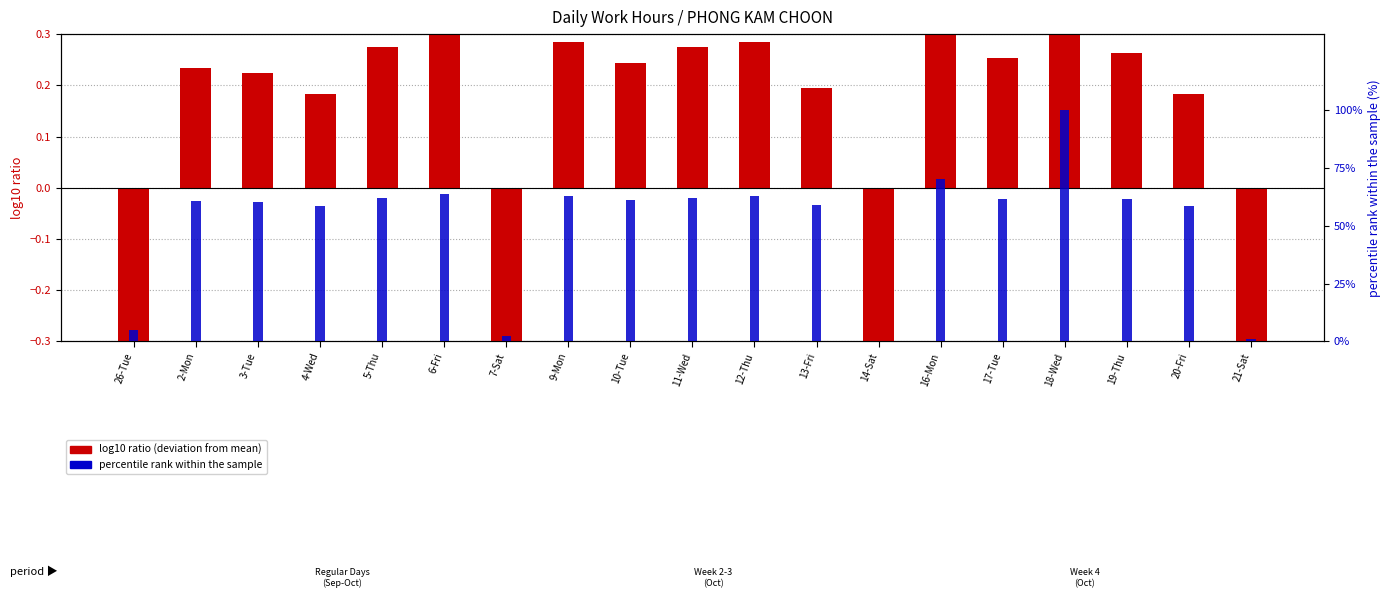

What is the difference between the maximum and minimum values in the percentile rank within the sample series?

1.0